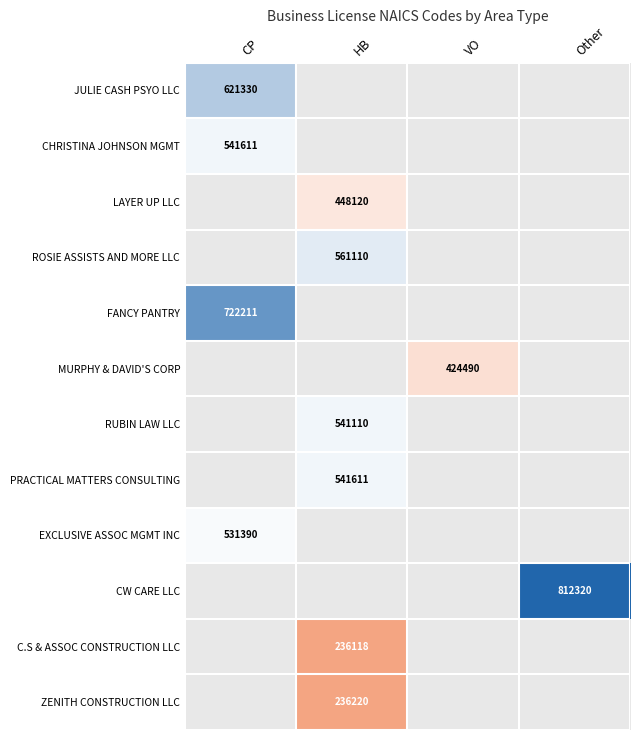

The value of ZENITH CONSTRUCTION LLC at HB is 98583. True or false?

False